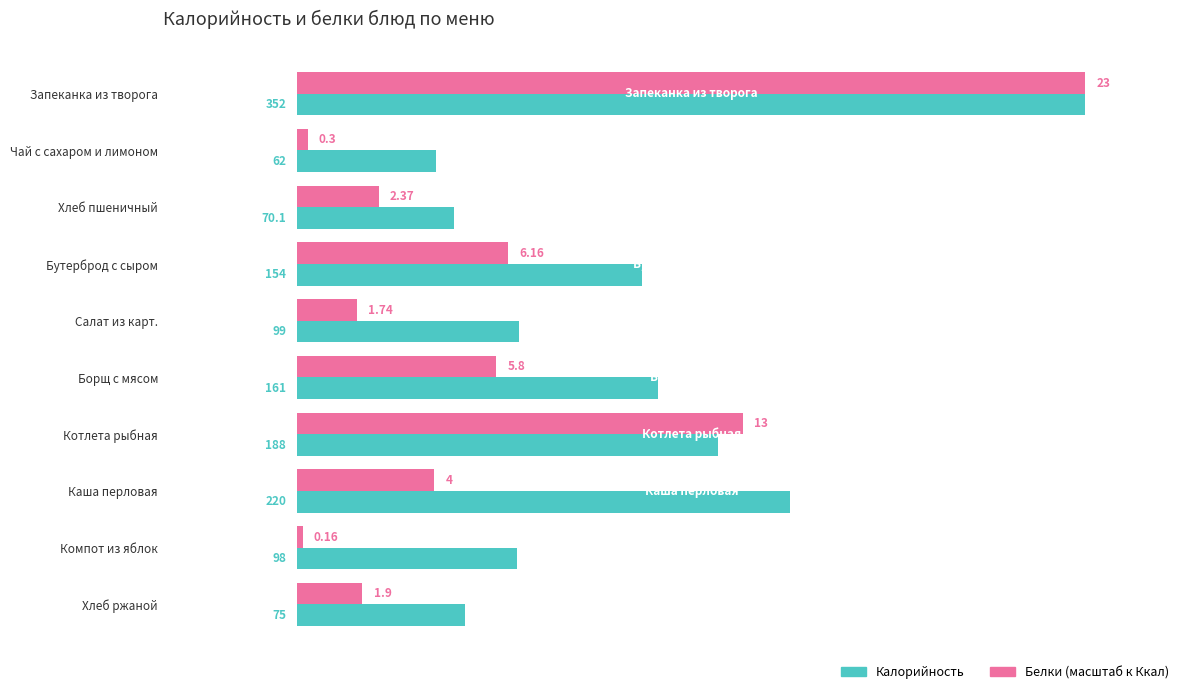

Which category has the lowest value in the Калорийность series?

Чай с сахаром и лимоном